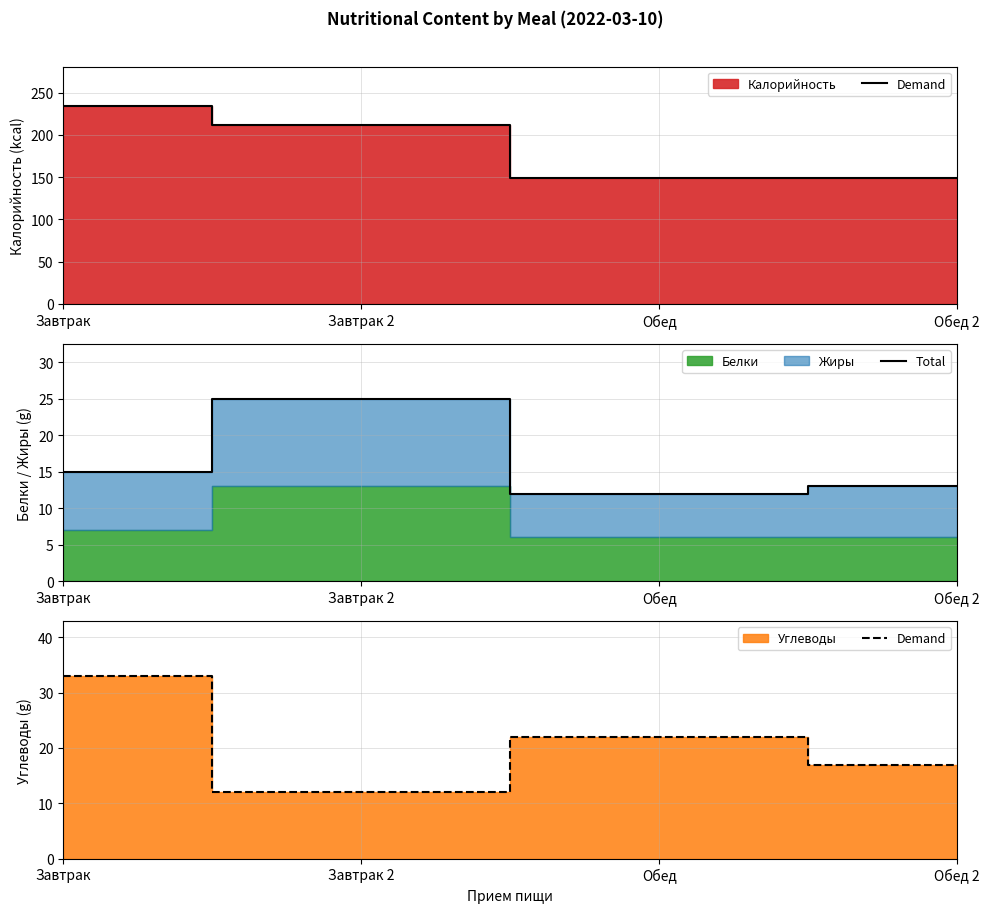

Which category has the lowest value in the Demand series?

Завтрак 2